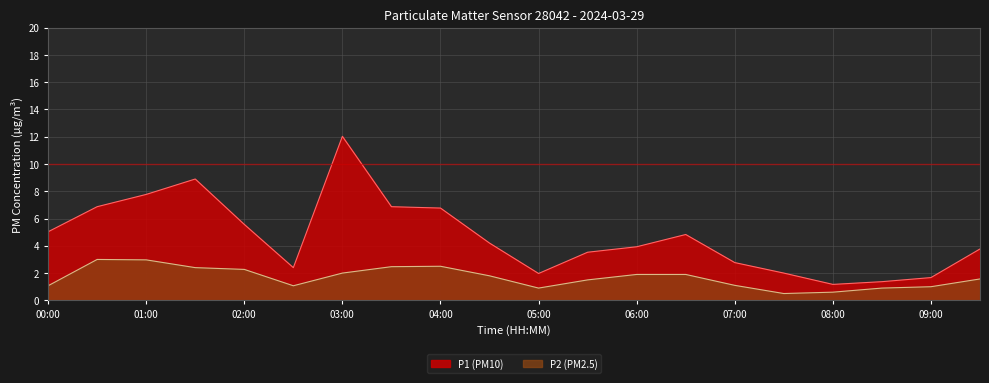

What is the sum of all P1 values?

93.4